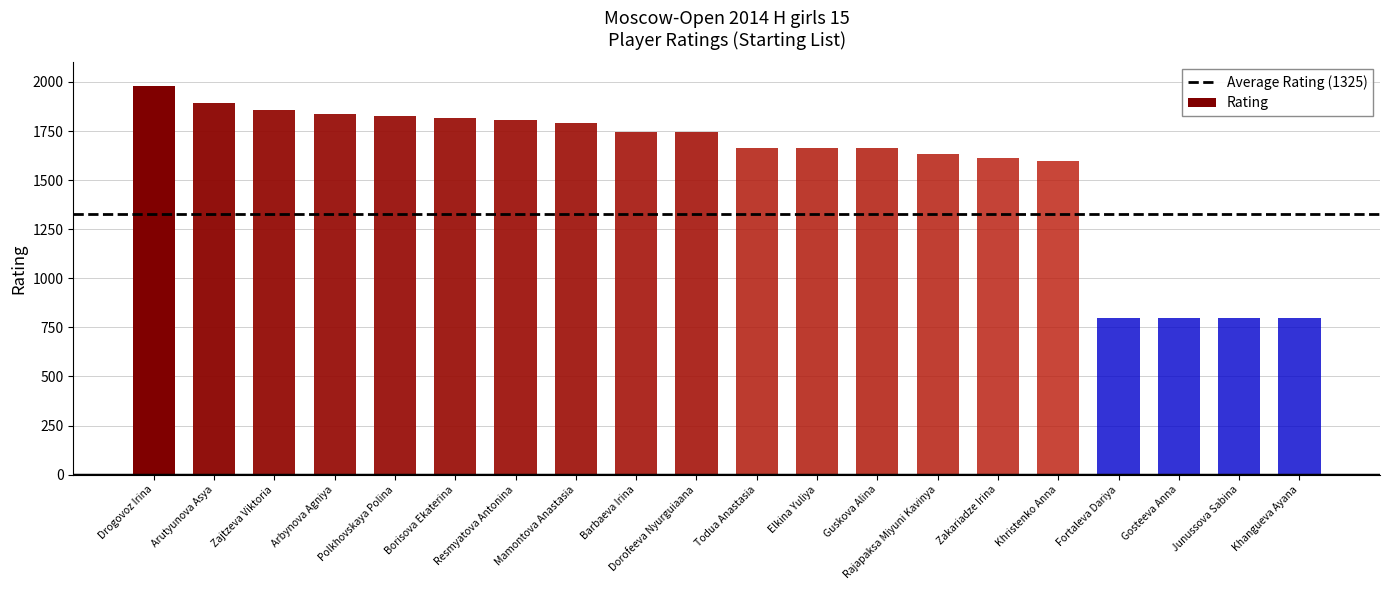

The chart shows a value of 2573 at Rajapaksa Miyuni Kavinya. True or false?

False